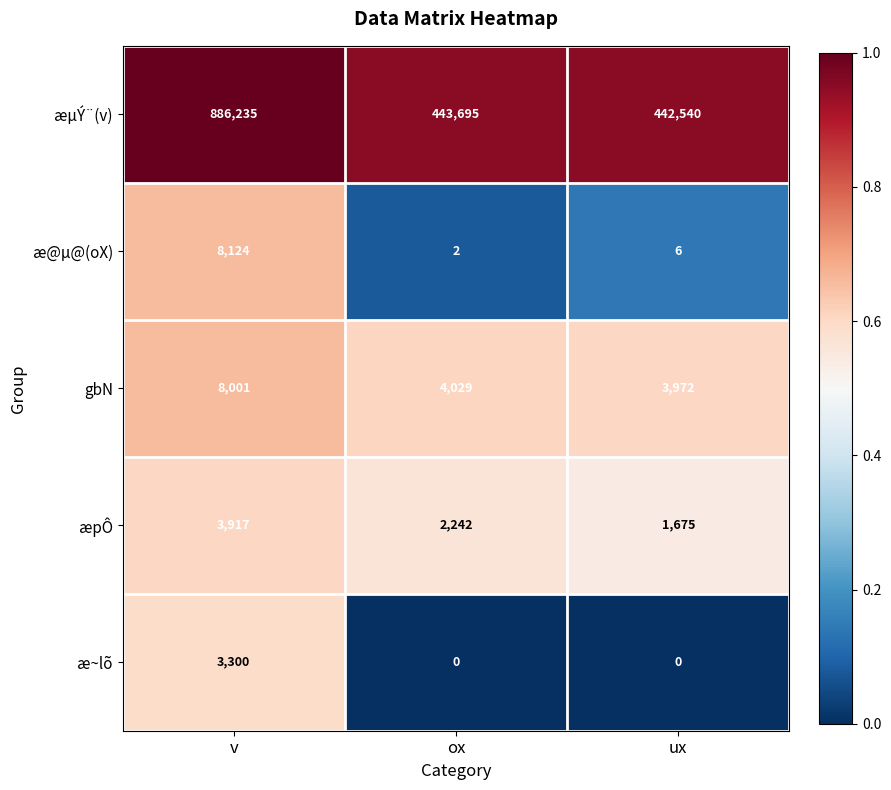

What is the maximum value for æµÝ¨(v)?

886235